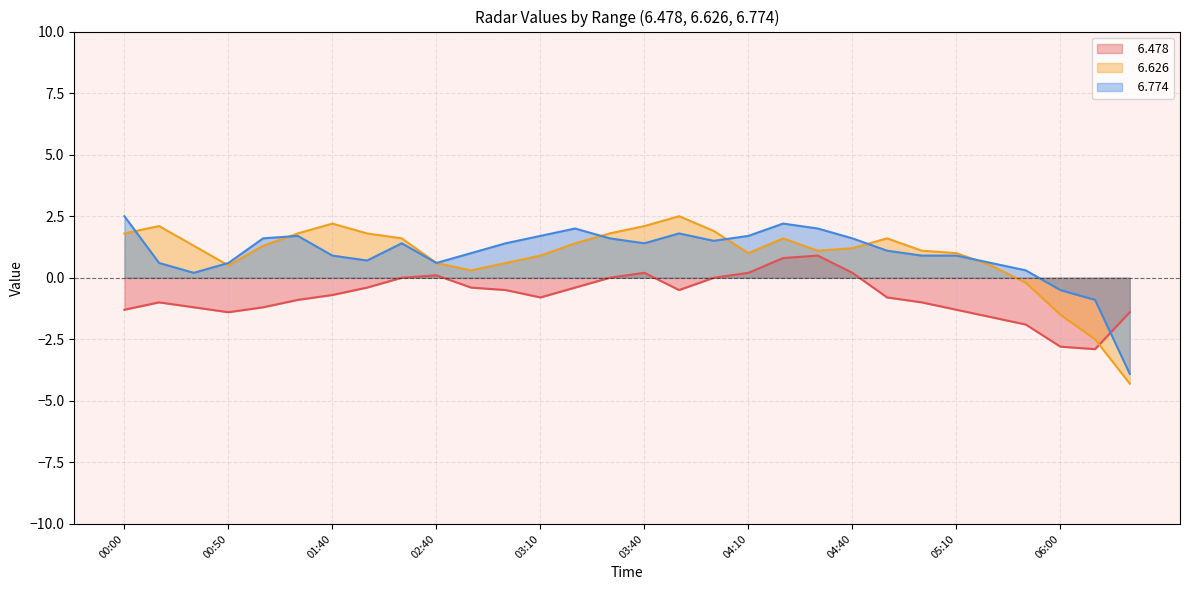

At which category does   6.774 reach its first local peak?

01:30